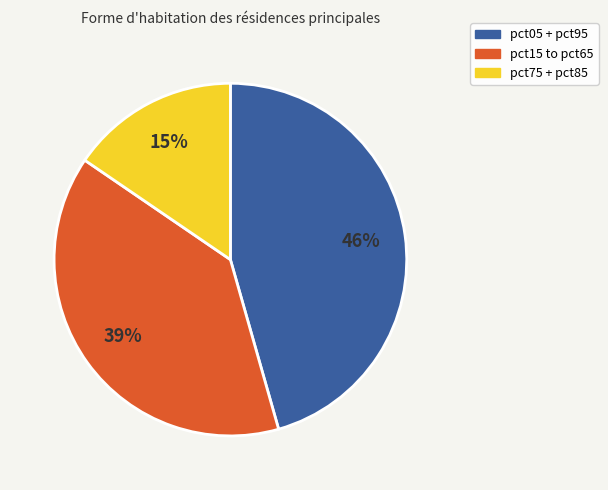

Does any single category account for the majority?

No